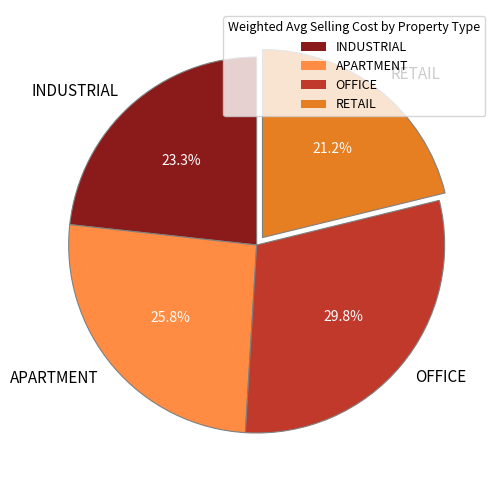

Count the number of slices in the pie.

4